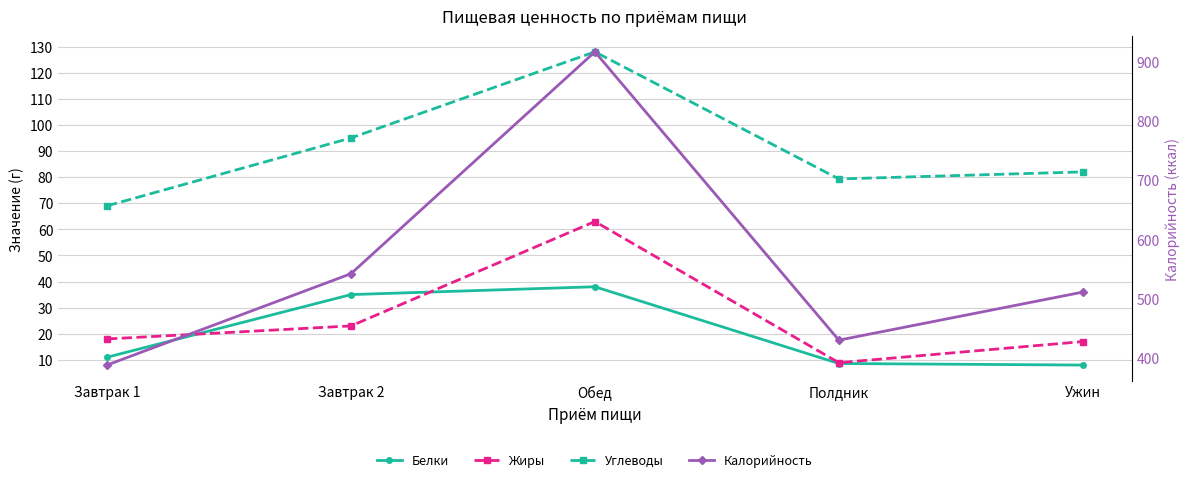

What is the difference between the Жиры values at Завтрак 1 and Полдник?

9.1